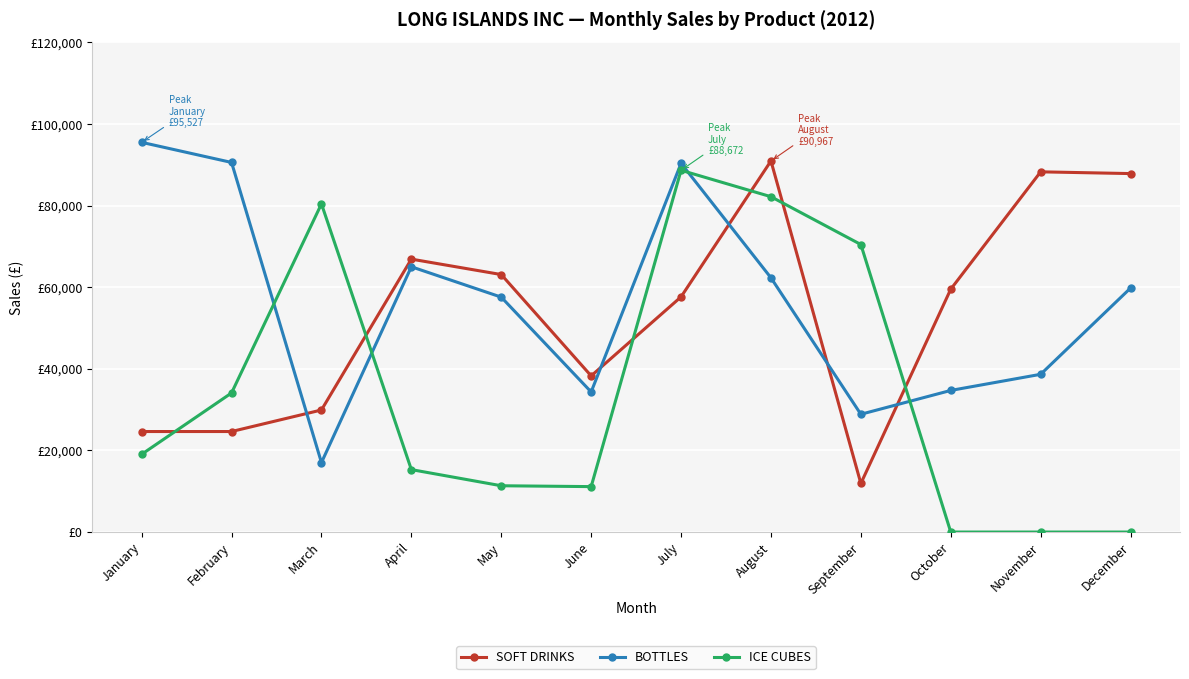

What is the sum of the BOTTLES values at March and August?

79354